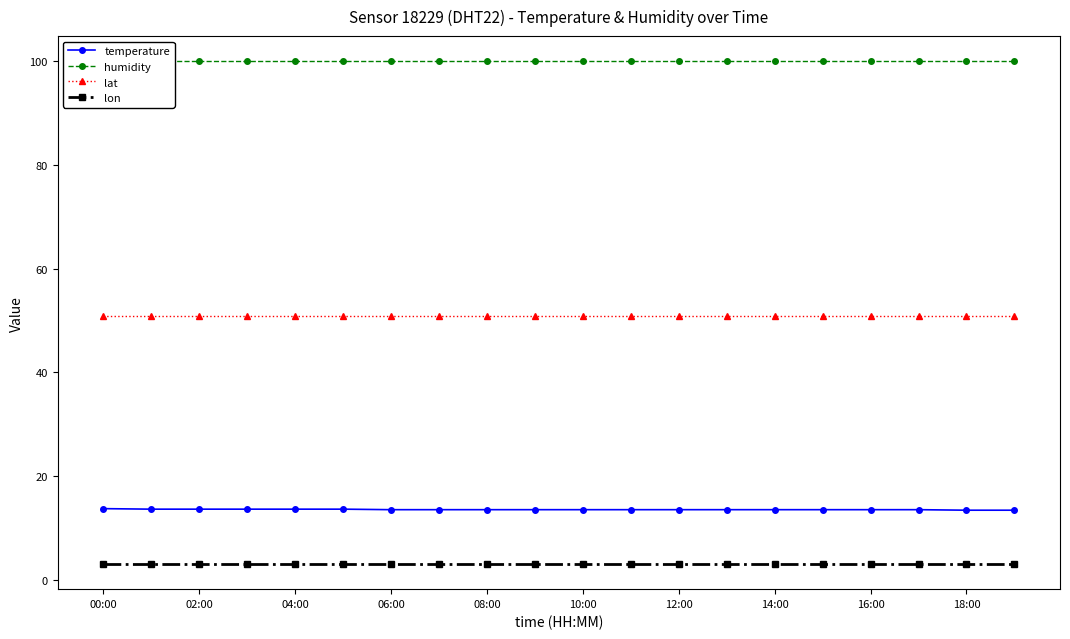

What is the highest value of the temperature series?

13.8